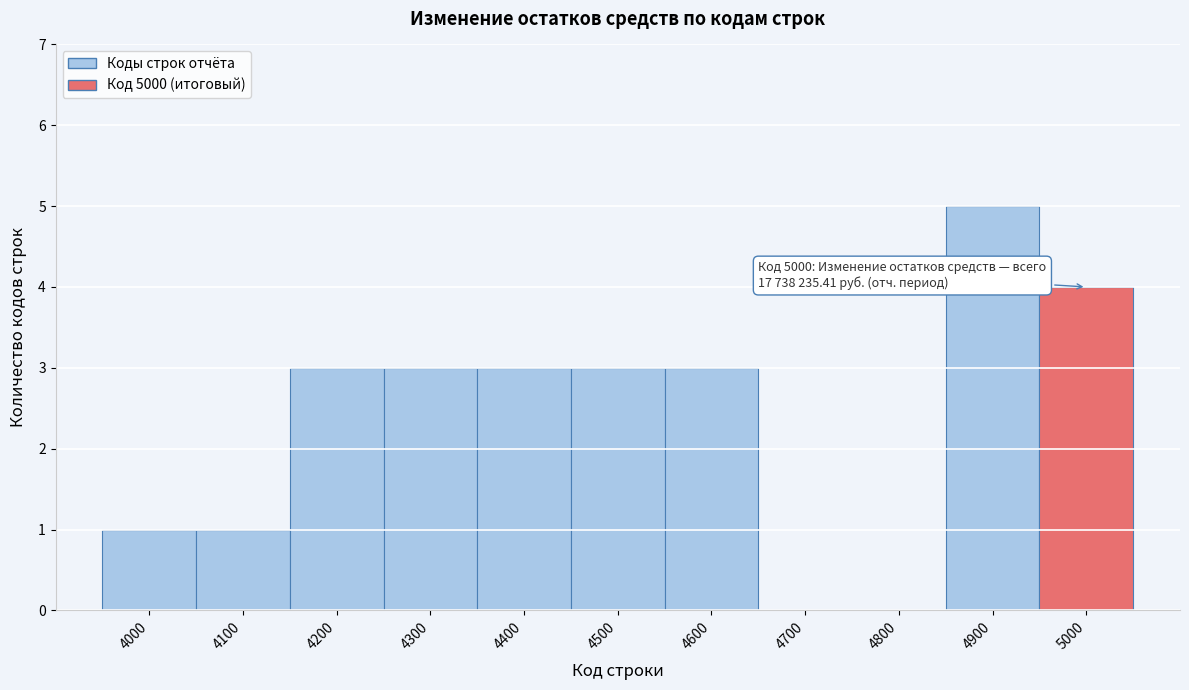

Reading right to left, list all the values displayed in this chart.

5000=4	4900=5	4800=0	4700=0	4600=3	4500=3	4400=3	4300=3	4200=3	4100=1	4000=1